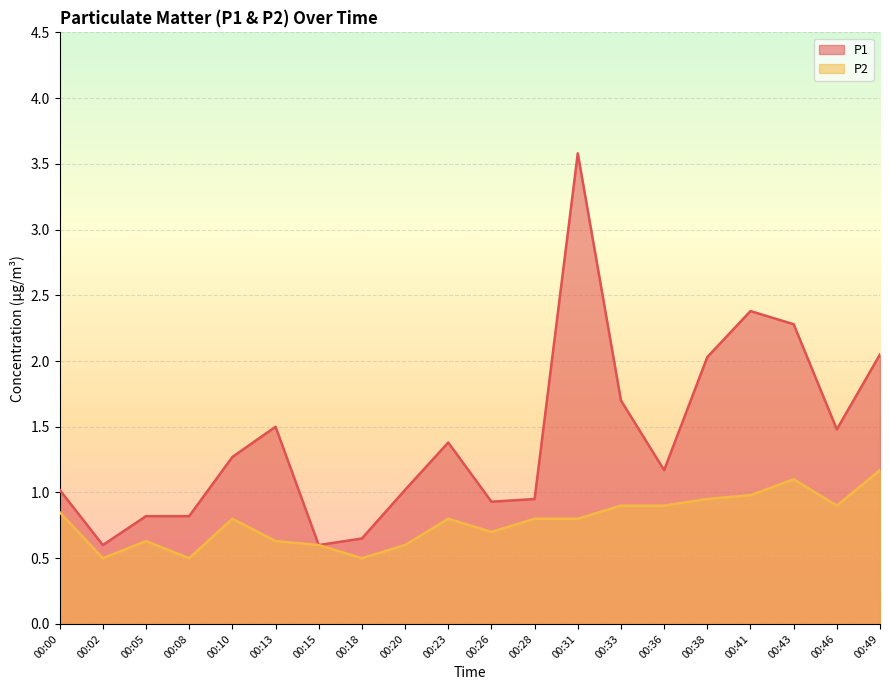

How many categories are shown in the chart?

20